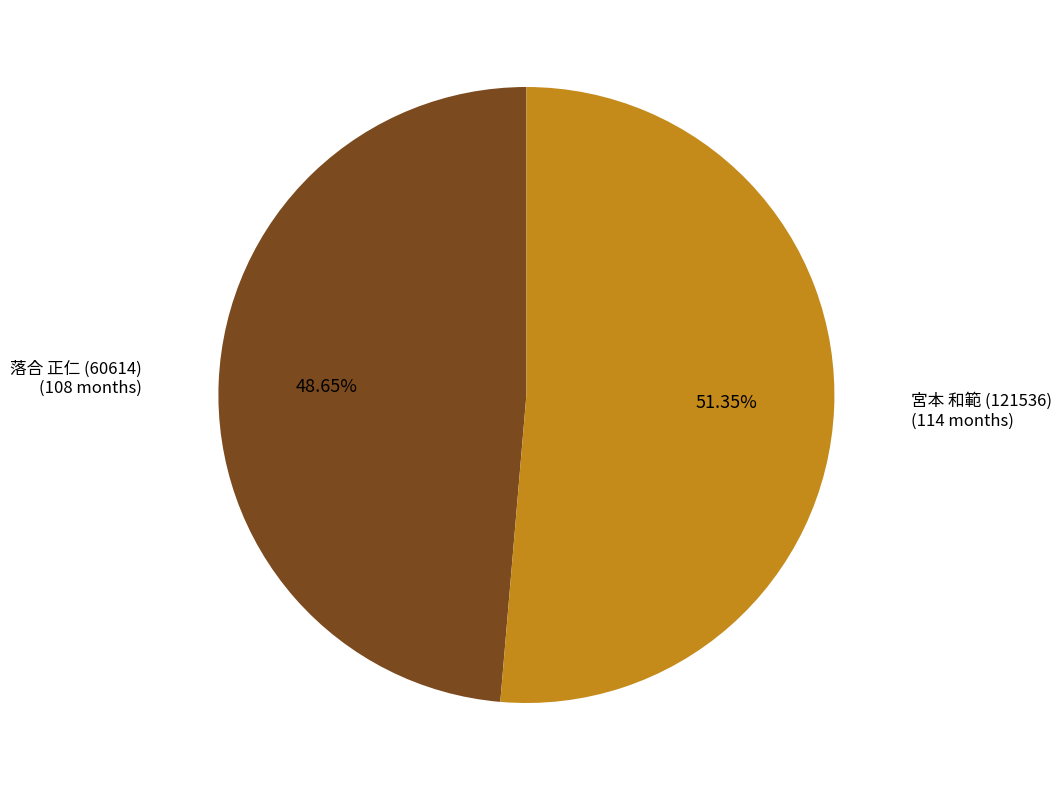

Is the sum of 落合 正仁 (60614) and 宮本 和範 (121536) greater than half?

Yes